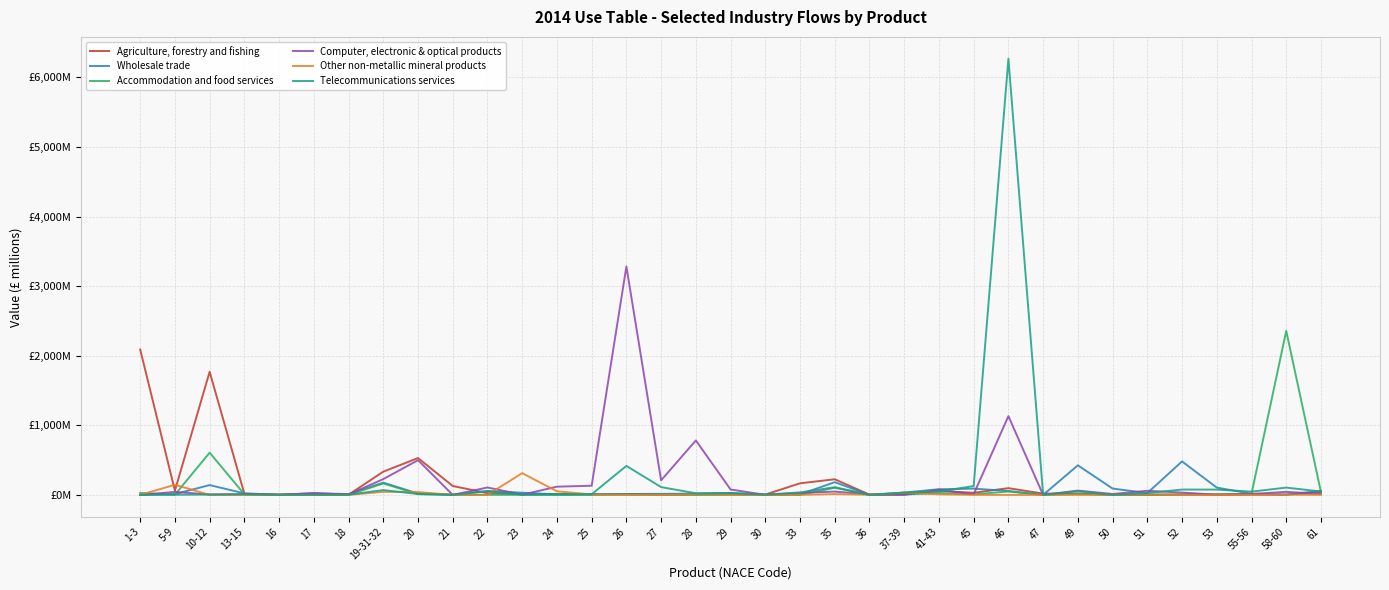

What are all the series names shown in the legend?

Agriculture, forestry and fishing, Wholesale trade, Accommodation and food services, Computer, electronic & optical products, Other non-metallic mineral products, Telecommunications services